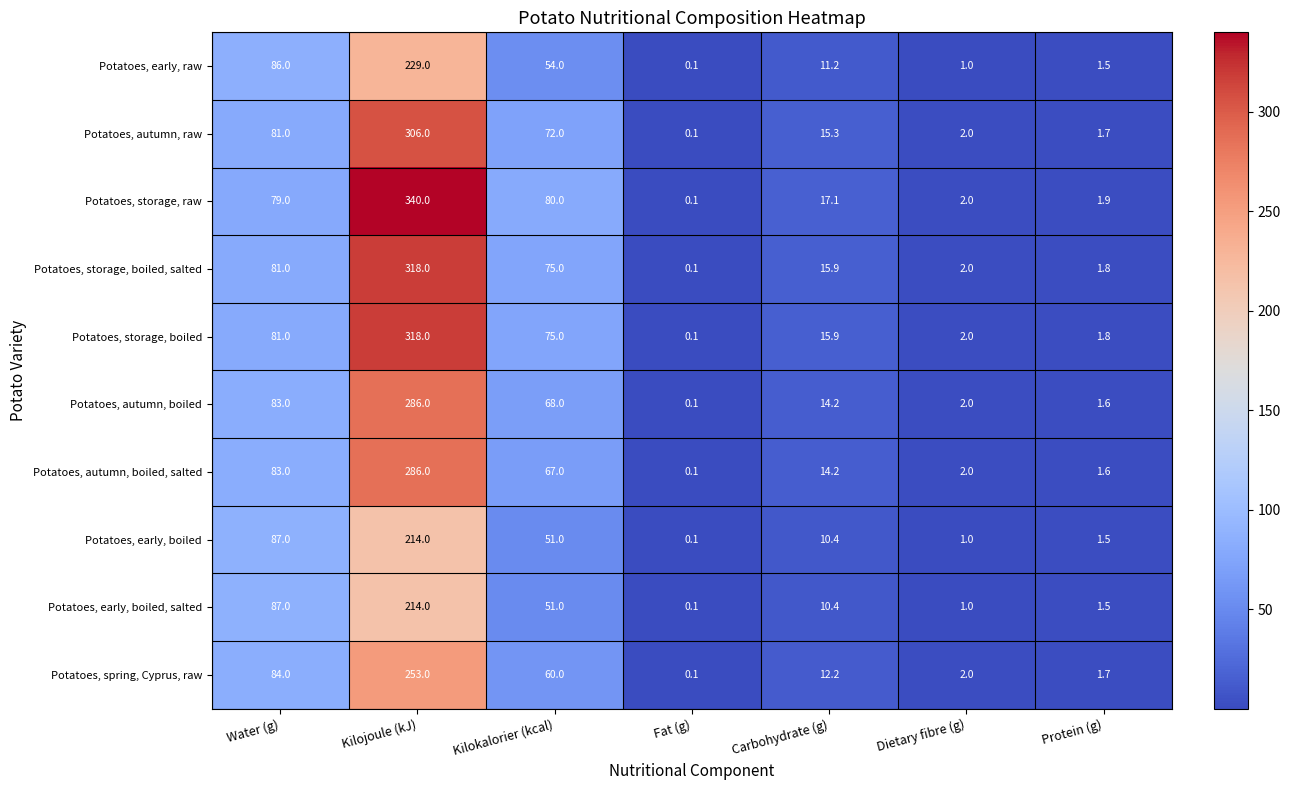

Which series has the largest total across all categories?

Potatoes, storage, raw